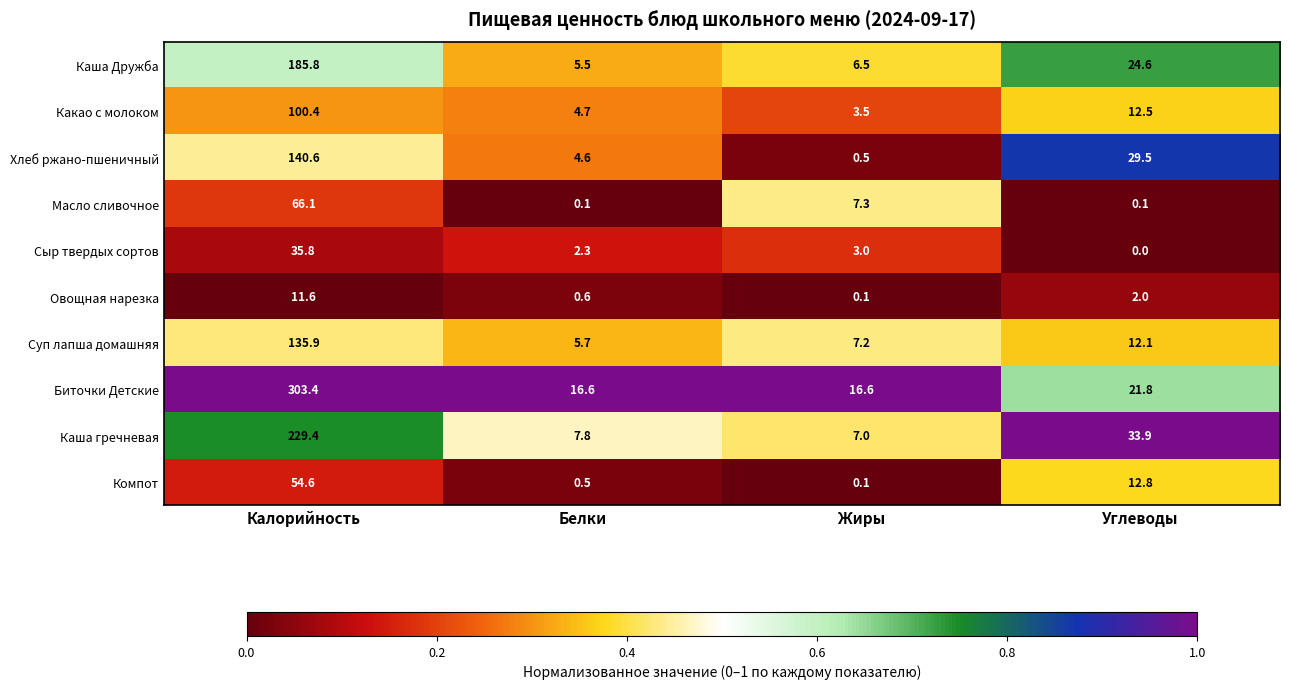

At which category is the sum across all series the highest?

Калорийность